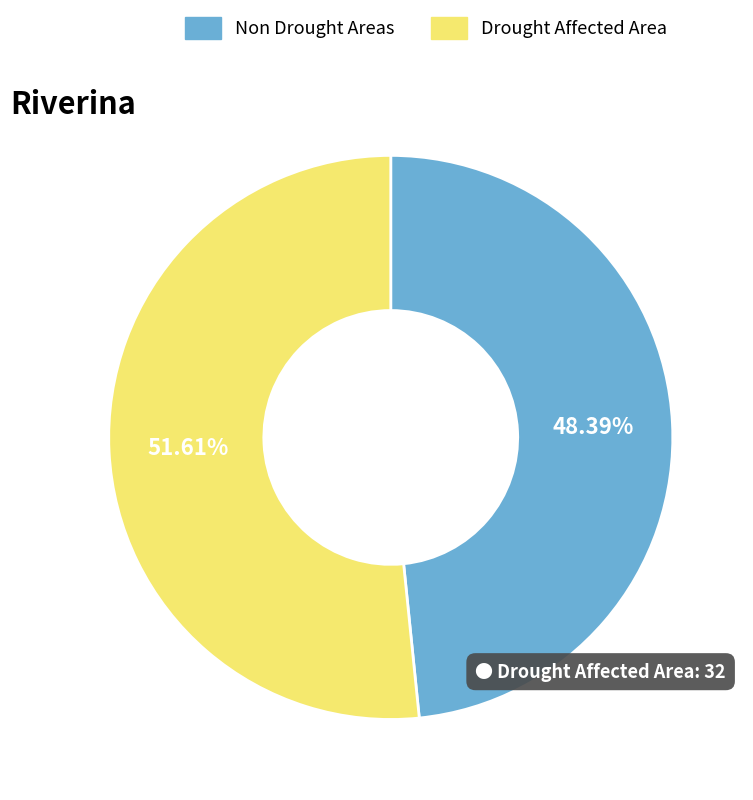

Rank the categories by value from lowest to highest.

Non Drought Areas, Drought Affected Area